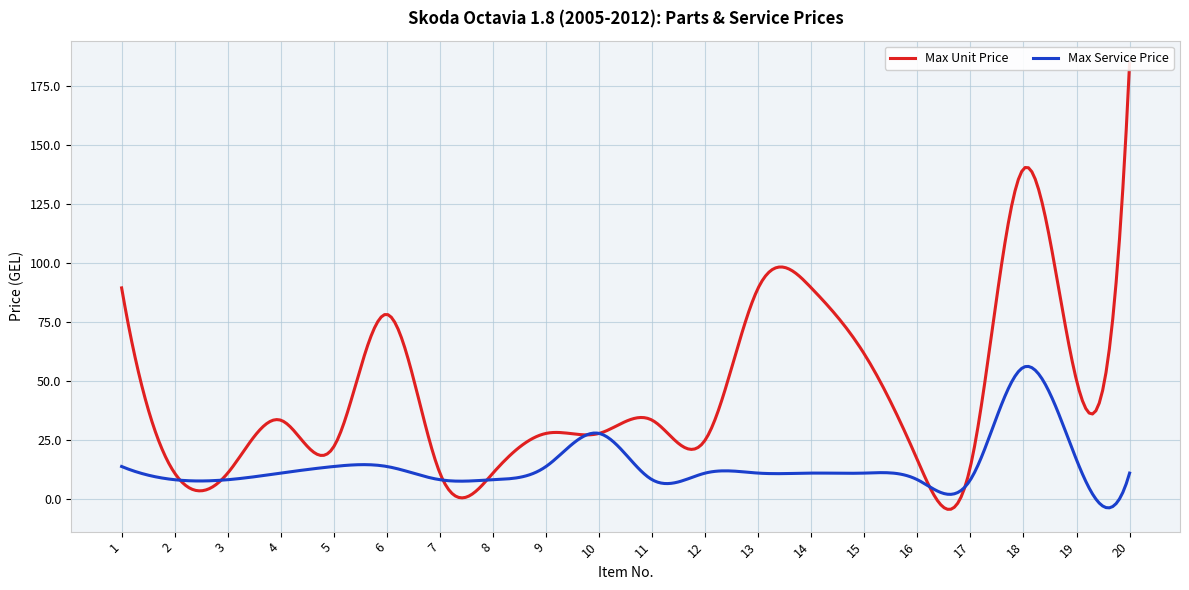

At which category is the sum across all series the highest?

18